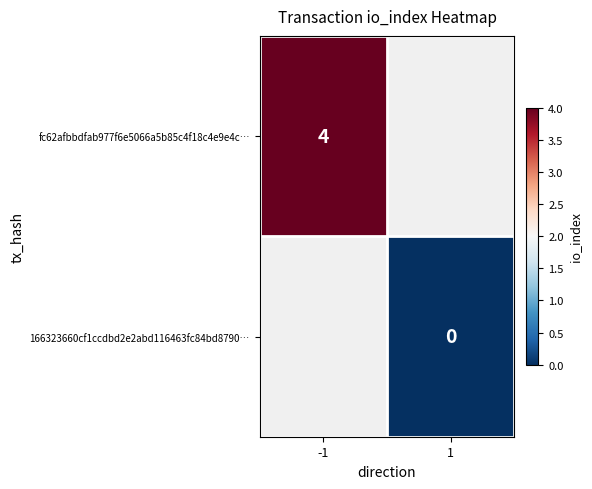

The fc62afbbdfab977f6e5066a5b85c4f18c4e9e4c… series shows 4 at -1. True or false?

True